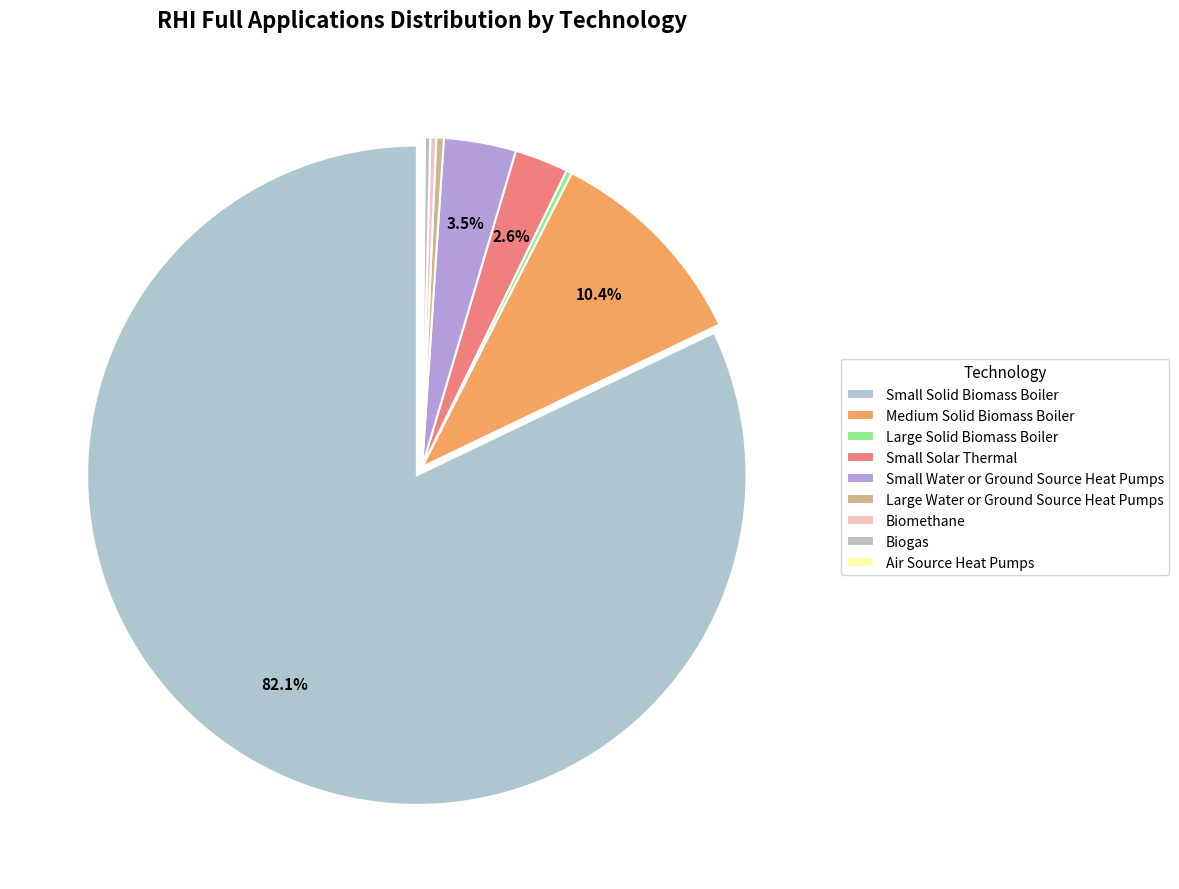

Is the sum of Medium Solid Biomass Boiler and Small Solid Biomass Boiler greater than half?

Yes